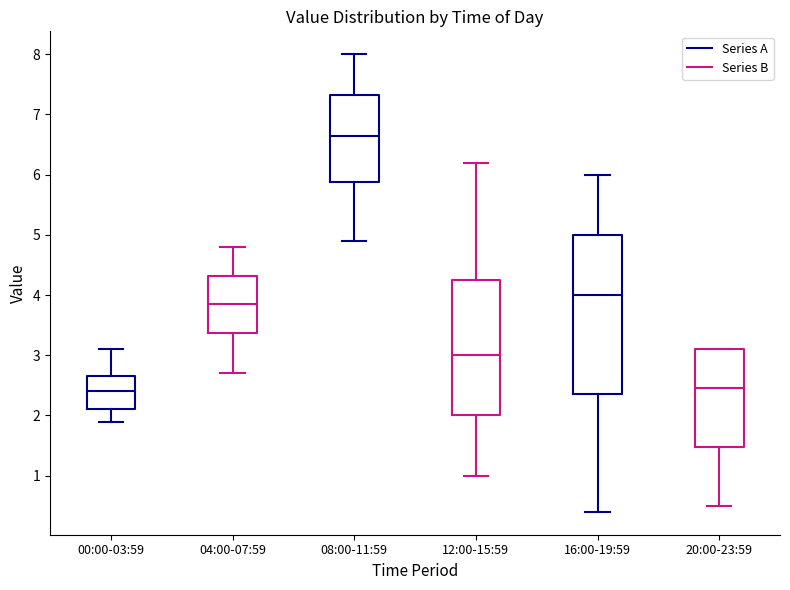

Comparing the boxes themselves (not the whiskers), which one is the tallest?

16:00-19:59